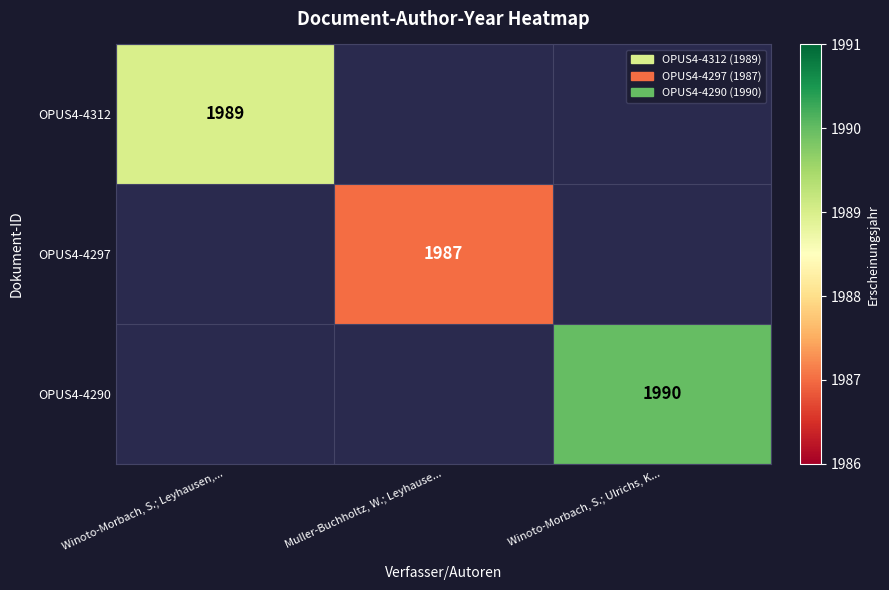

True or false: OPUS4-4312 has a value of 572 at Winoto-Morbach, S.; Leyhausen,....

False